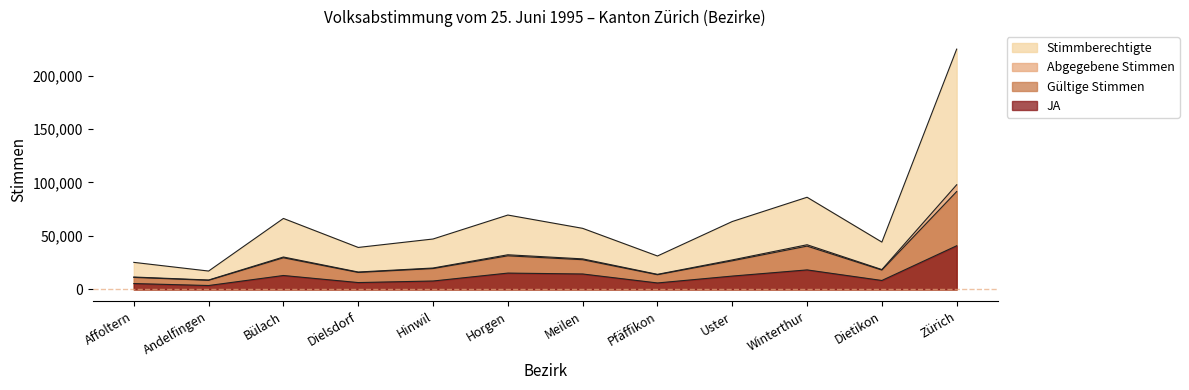

At which label does Abgegebene Stimmen first exceed 27560?

Bülach